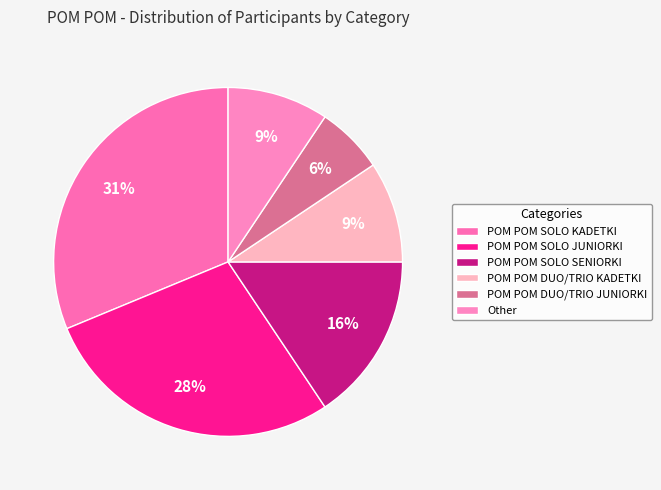

The POM POM DUO/TRIO KADETKI slice represents 9% of the pie. True or false?

True